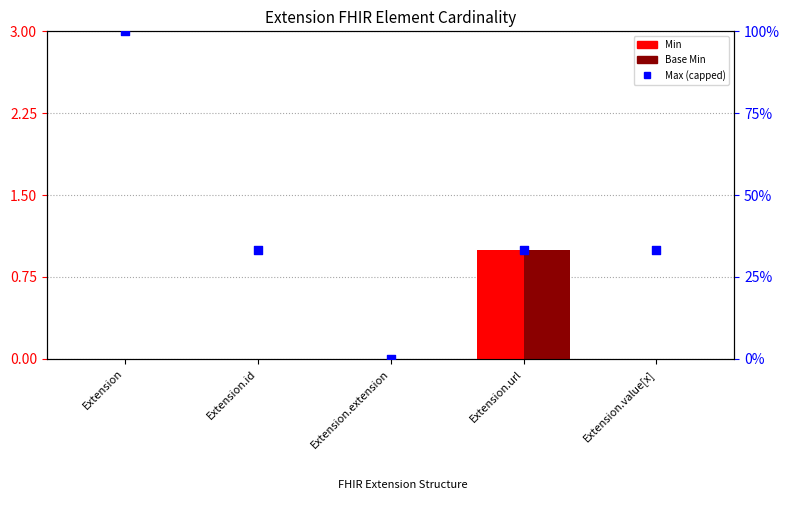

Is the value of Base Min at Extension.id greater than the value of Max (capped) at Extension.id?

No